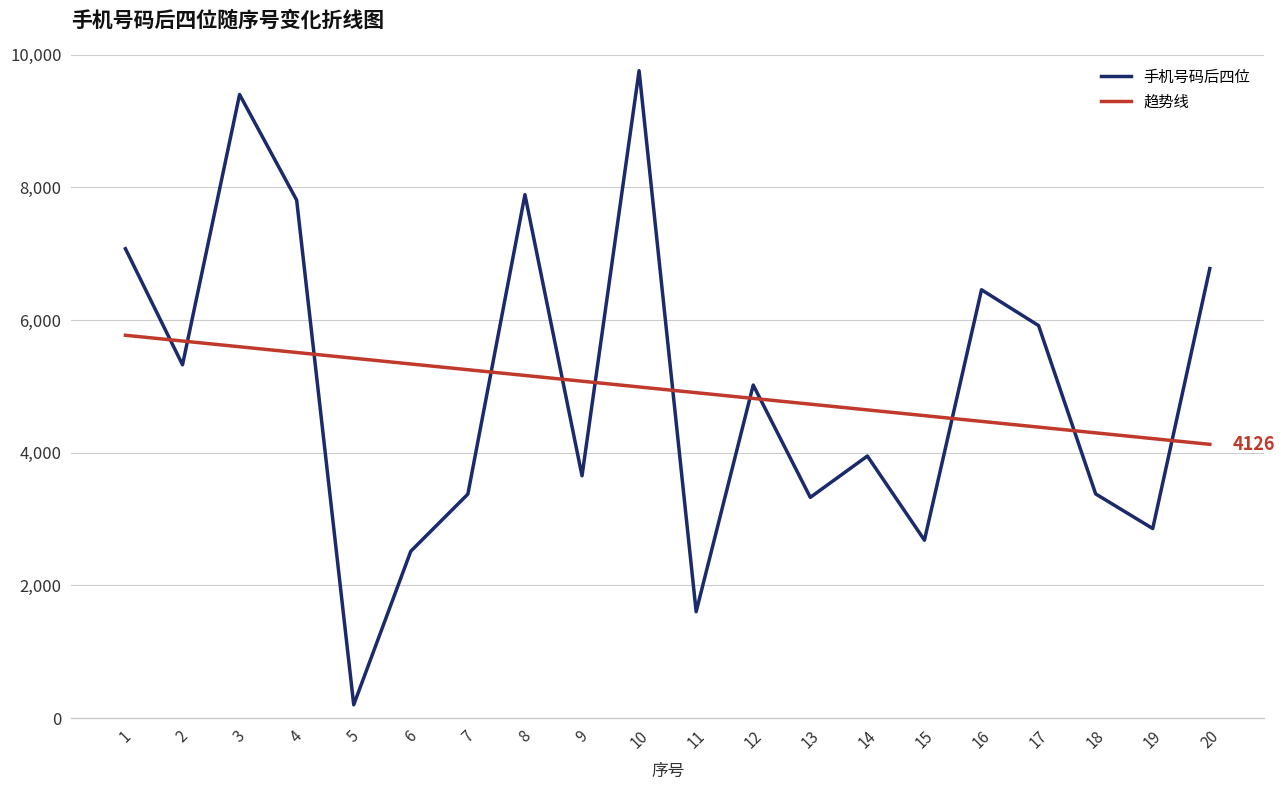

Rank the series at 8 from lowest to highest value.

趋势线, 手机号码后四位